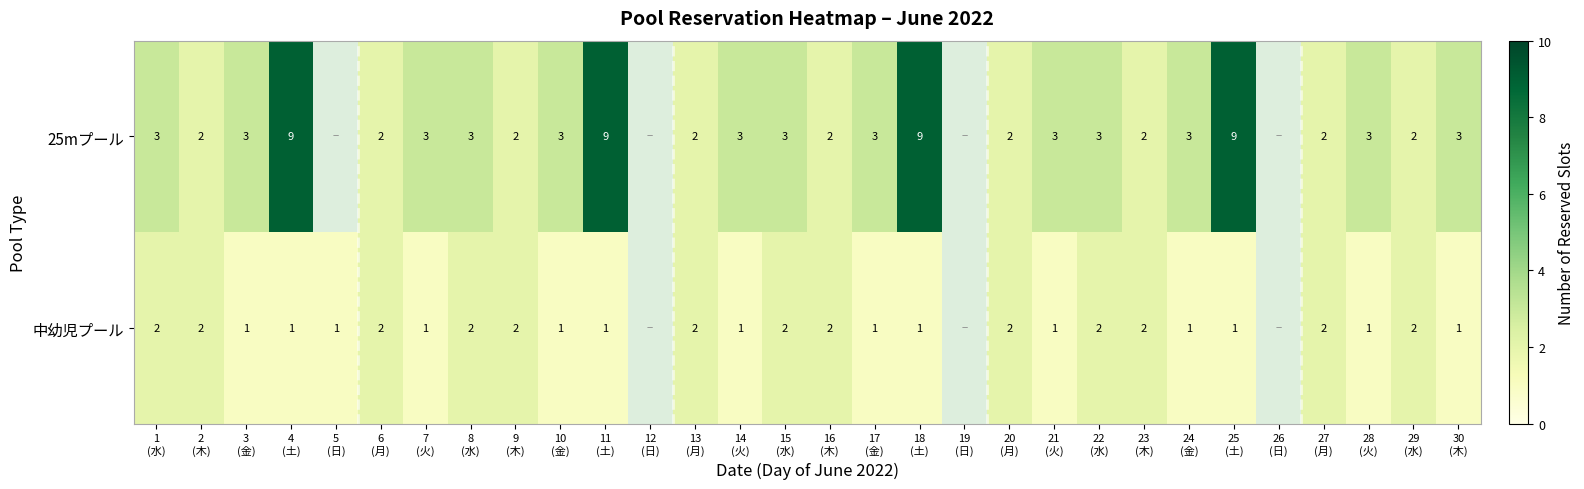

Between 9 (木) and 21 (火), which series saw the biggest shift?

25mプール